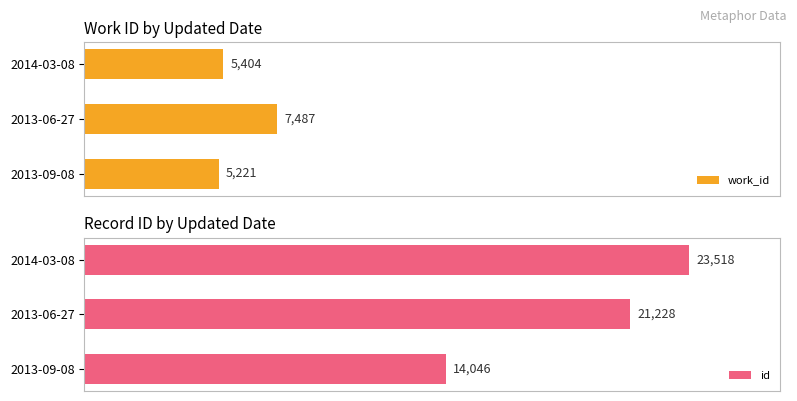

How many data points does each series have?

3